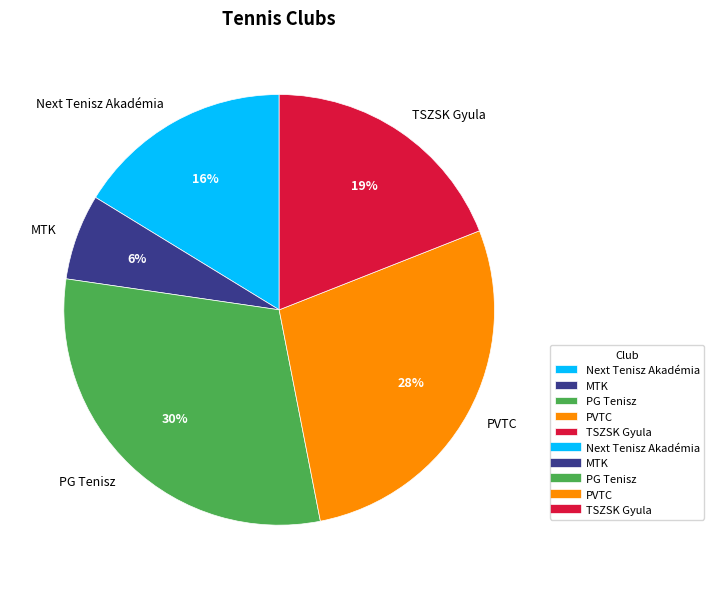

Rank the categories by value from highest to lowest.

PG Tenisz, PVTC, TSZSK Gyula, Next Tenisz Akadémia, MTK